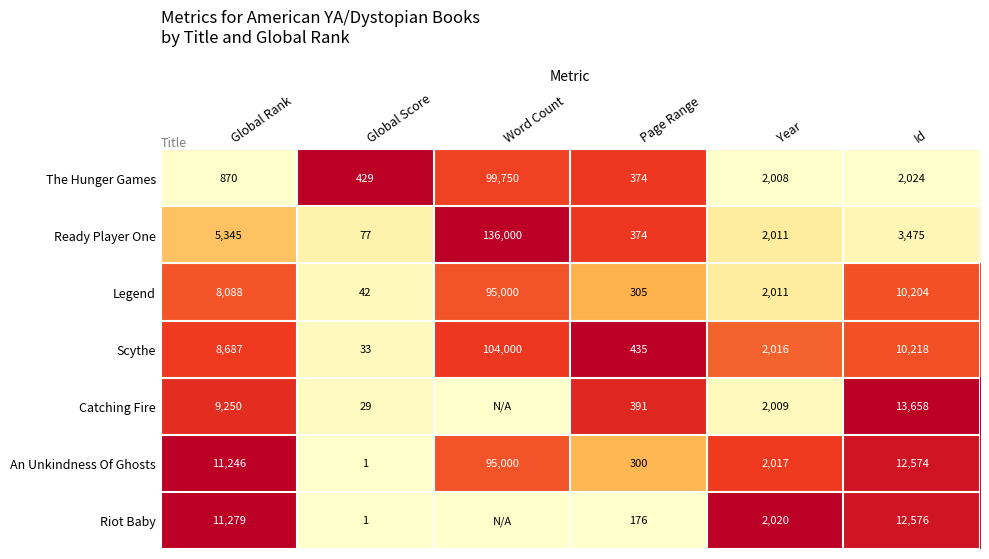

The Catching Fire series shows 0.3 at Page Range. True or false?

False